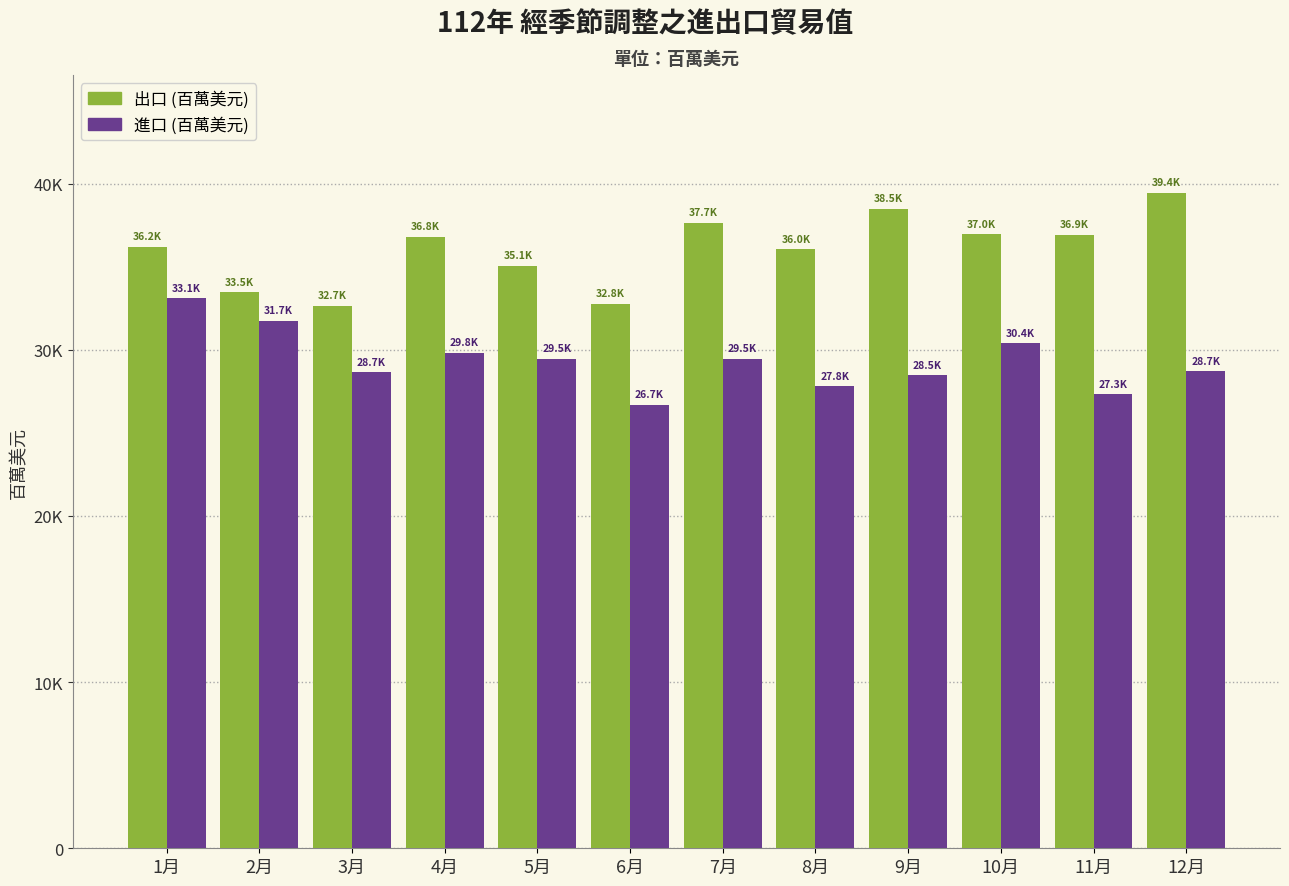

What position from the right is 8月?

5